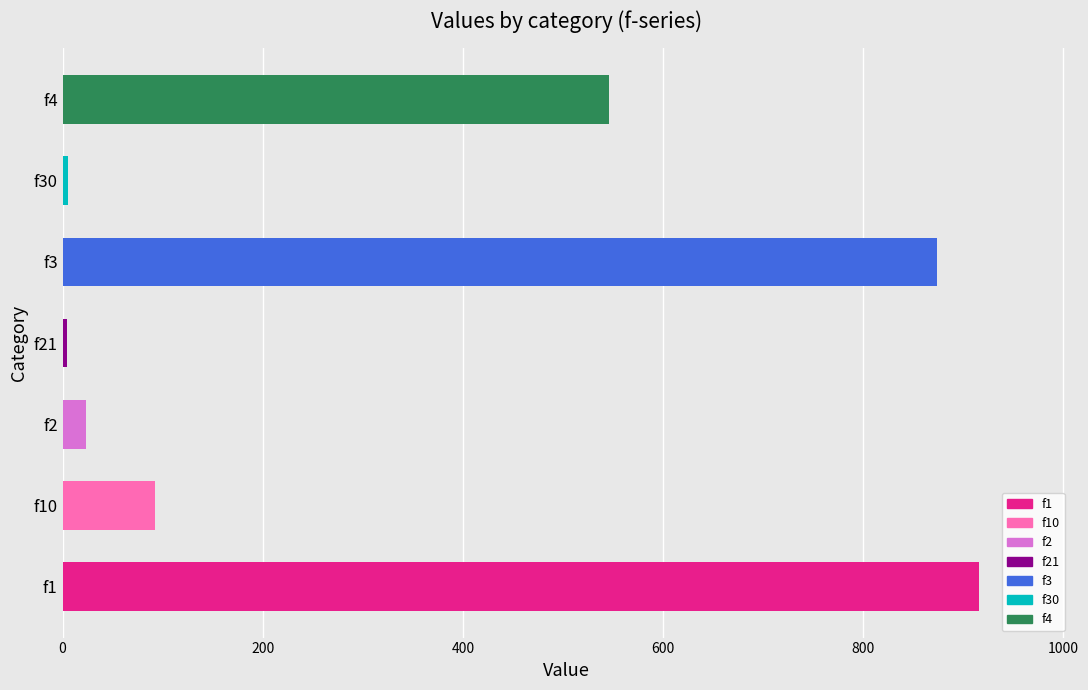

What is the maximum value shown in the chart?

916